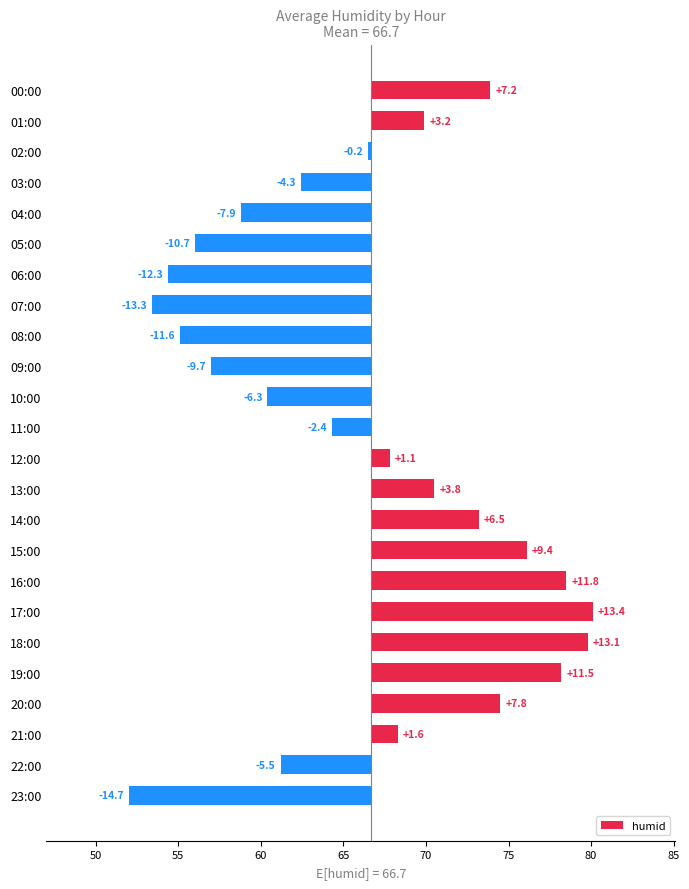

What position from the left is 18:00?

19